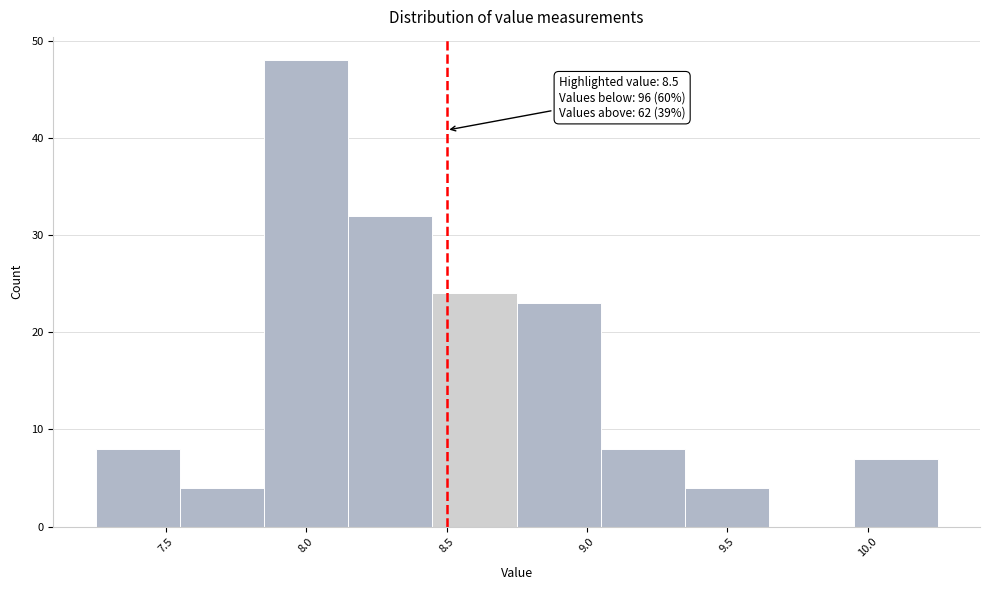

Which range on the x-axis has the tallest bar?

7.85 to 8.15